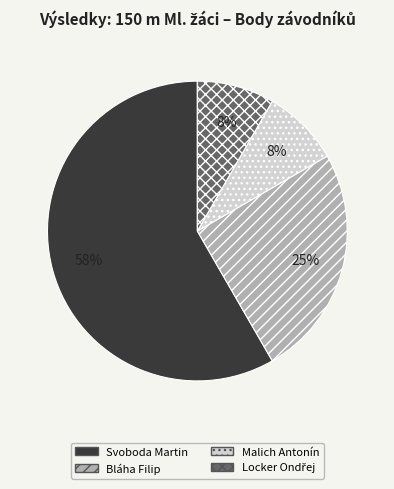

Approximately how many times larger is the value at Svoboda Martin compared to Bláha Filip?

2.3